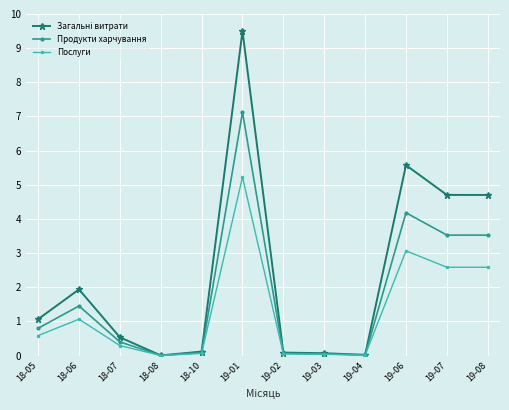

Which category has the highest value across all series?

19-01